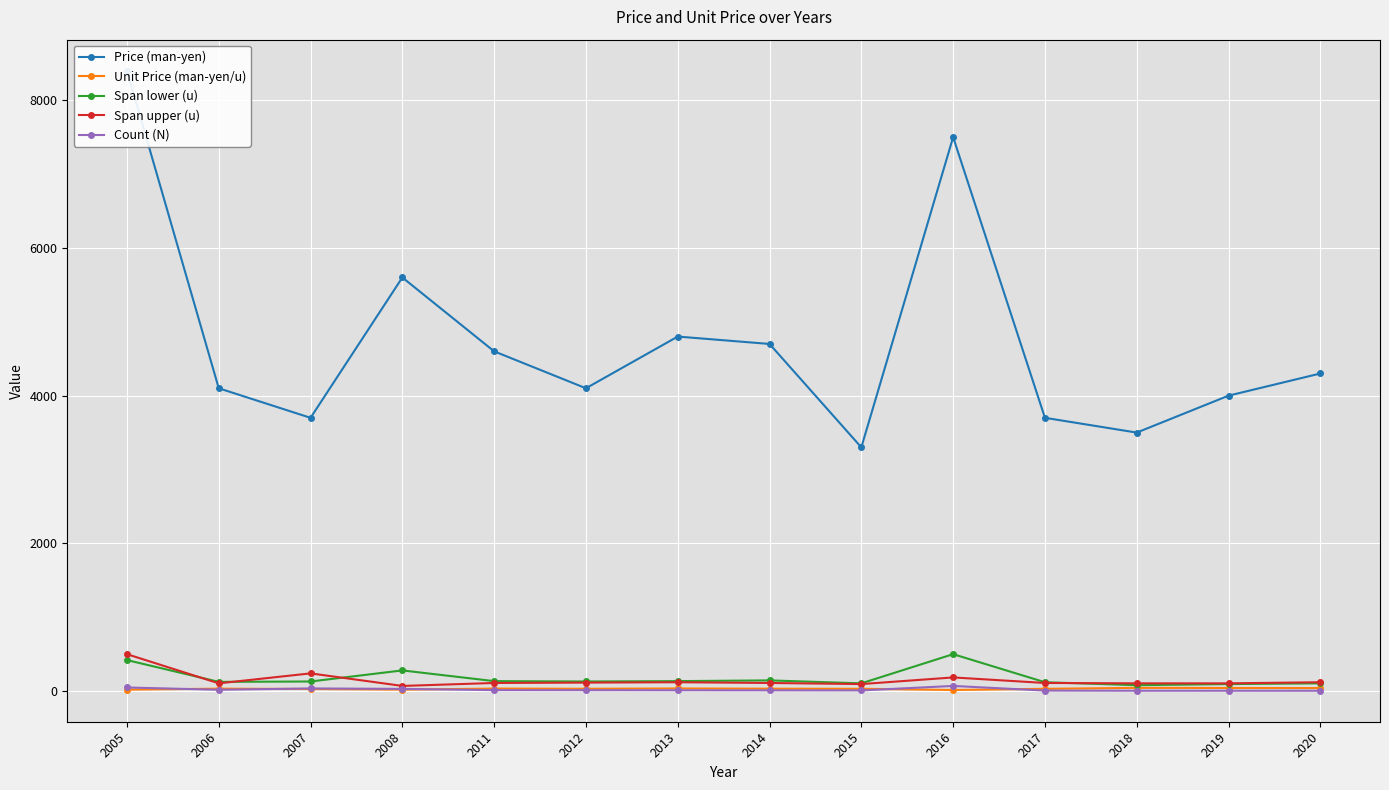

Where does the Span upper (u) series first go above 110?

2005